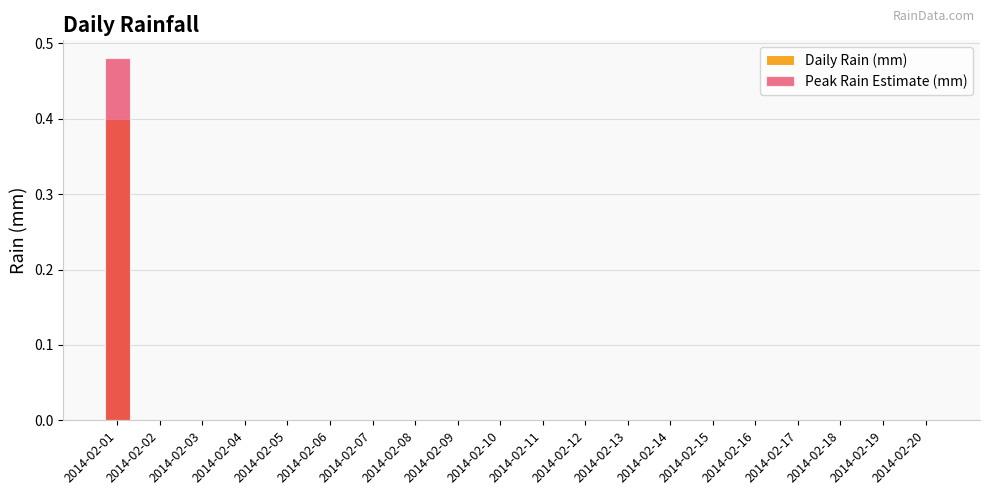

What is the sum of all Peak Rain Estimate (mm) values?

0.5